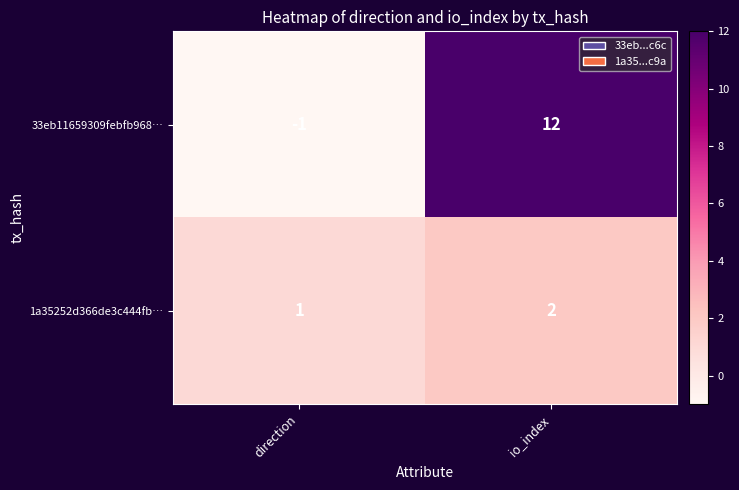

Rank the series by their average value, from lowest to highest.

1a35252d366de3c444fb…, 33eb11659309febfb968…